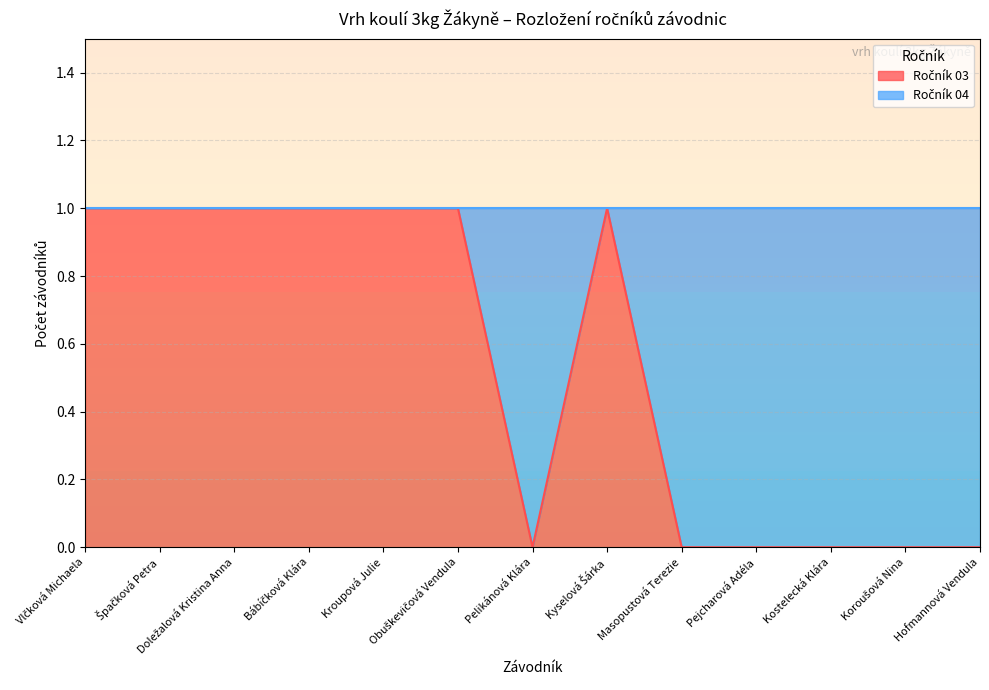

What is the value of the 8th point from the left?

1